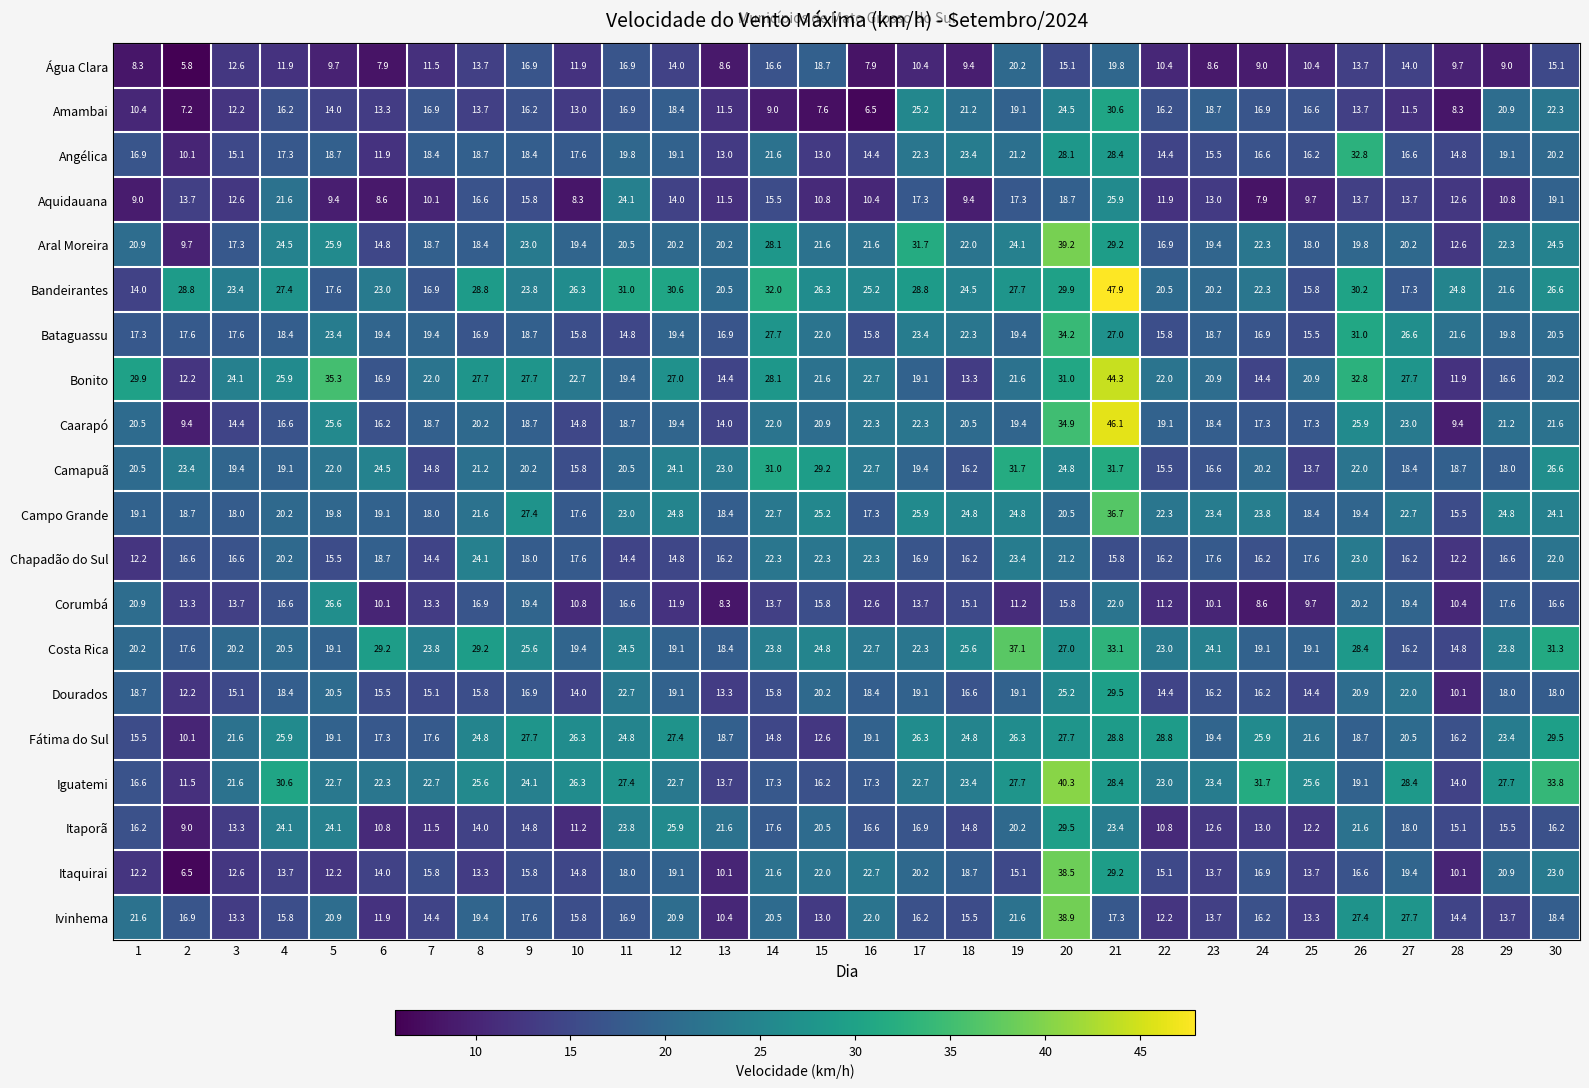

What is the highest value of the Campo Grande series?

36.7